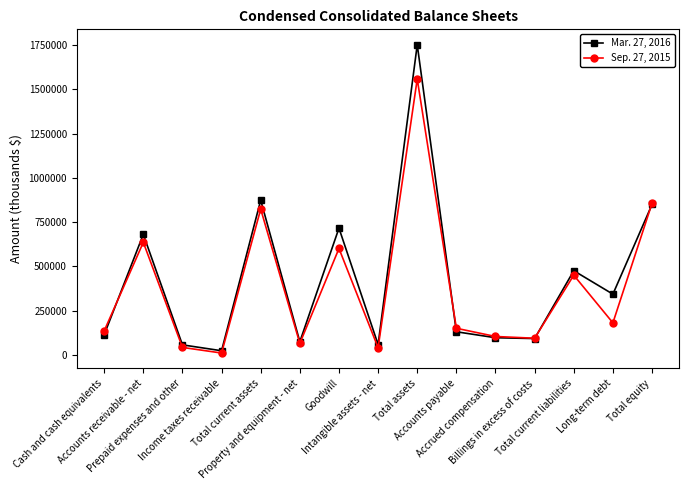

In Mar. 27, 2016, how many points are higher than both neighbors (excluding endpoints)?

5